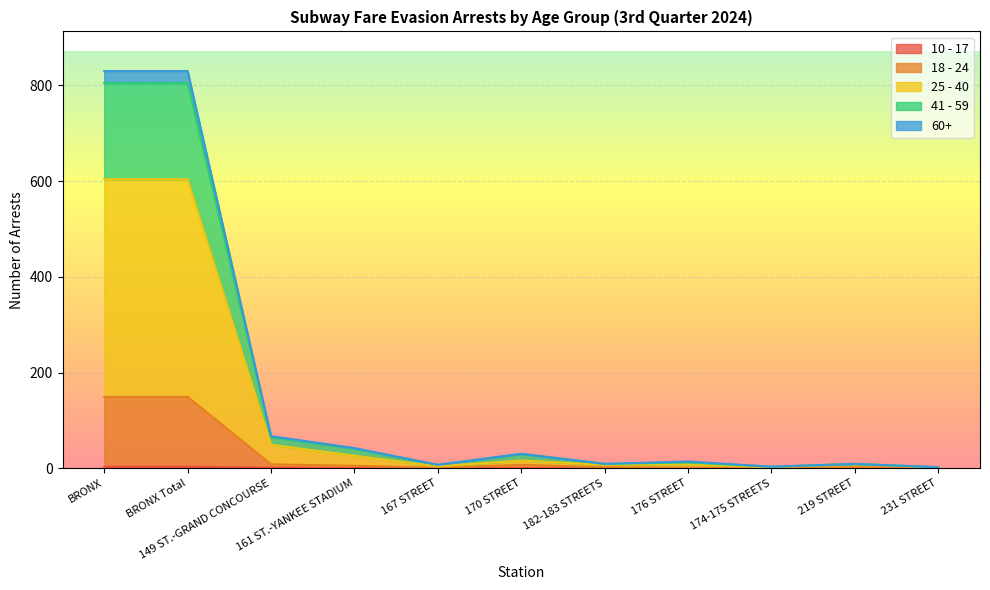

True or false: 18 - 24 and 10 - 17 intersect in this chart.

False